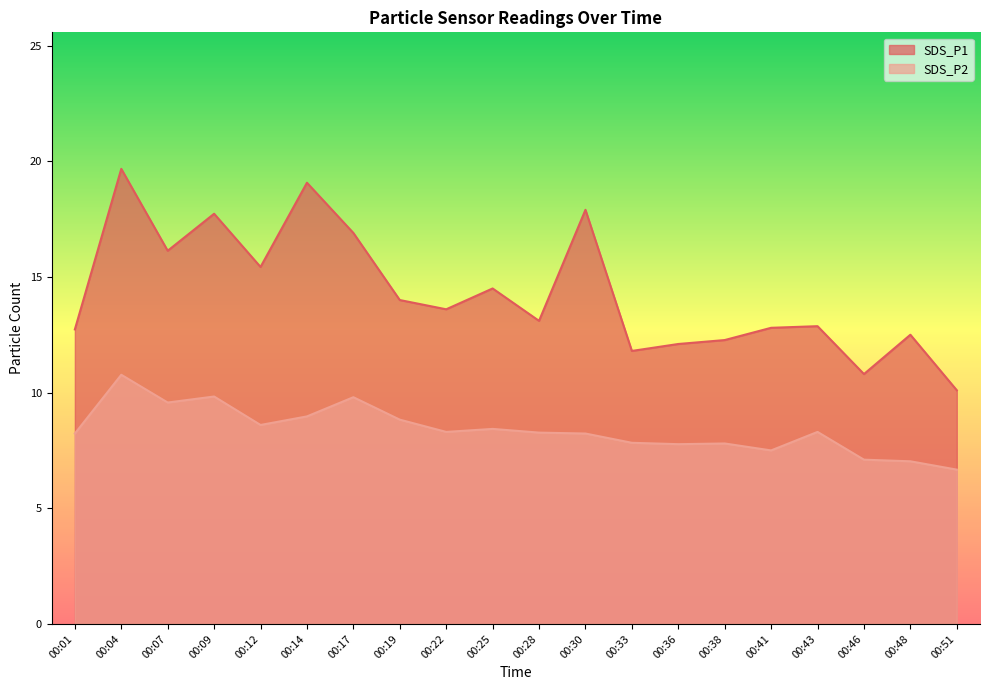

Reading right to left, what are all the values shown in this chart?

SDS_P1: 00:51=10.1	00:48=12.5	00:46=10.8	00:43=12.9	00:41=12.8	00:38=12.3	00:36=12.1	00:33=11.8	00:30=17.9	00:28=13.1	00:25=14.5	00:22=13.6	00:19=14.0	00:17=16.9	00:14=19.1	00:12=15.4	00:09=17.7	00:07=16.1	00:04=19.7	00:01=12.7
SDS_P2: 00:51=6.7	00:48=7.0	00:46=7.1	00:43=8.3	00:41=7.5	00:38=7.8	00:36=7.8	00:33=7.8	00:30=8.2	00:28=8.3	00:25=8.4	00:22=8.3	00:19=8.8	00:17=9.8	00:14=9.0	00:12=8.6	00:09=9.8	00:07=9.6	00:04=10.8	00:01=8.2